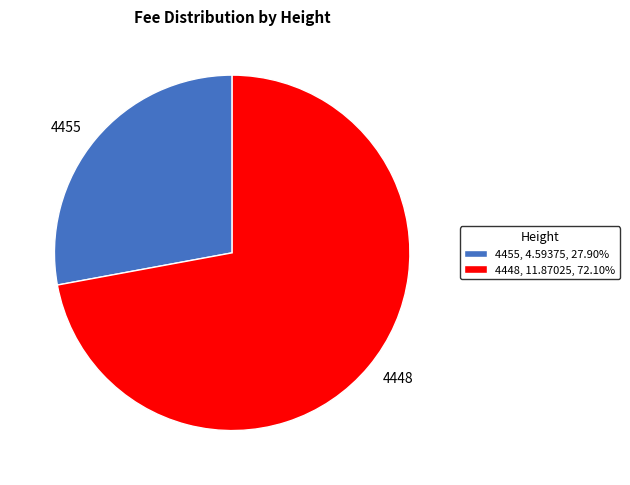

Is there any slice that represents more than half of the pie?

Yes